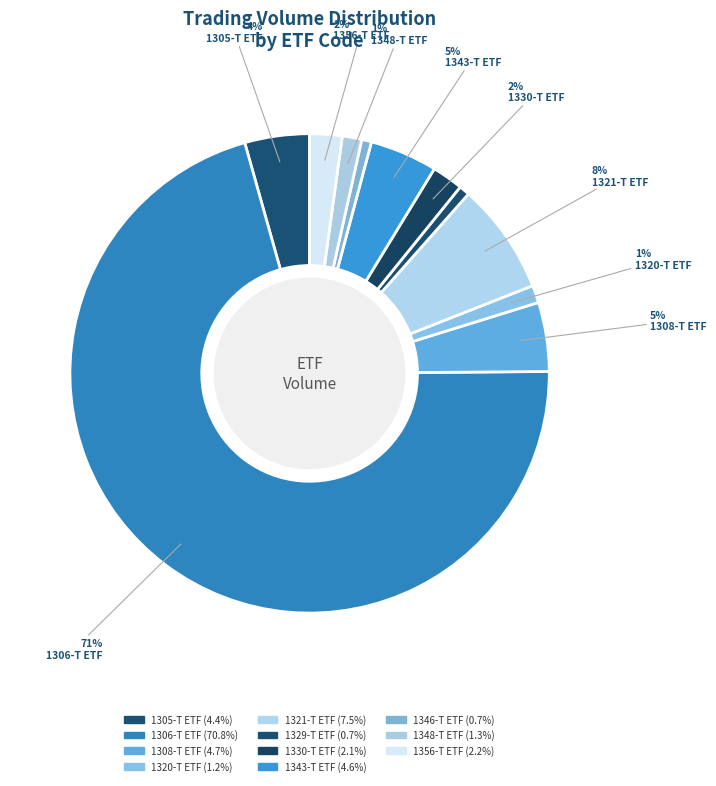

Rank the categories by value from lowest to highest.

1346-T ETF, 1329-T ETF, 1320-T ETF, 1348-T ETF, 1330-T ETF, 1356-T ETF, 1305-T ETF, 1343-T ETF, 1308-T ETF, 1321-T ETF, 1306-T ETF